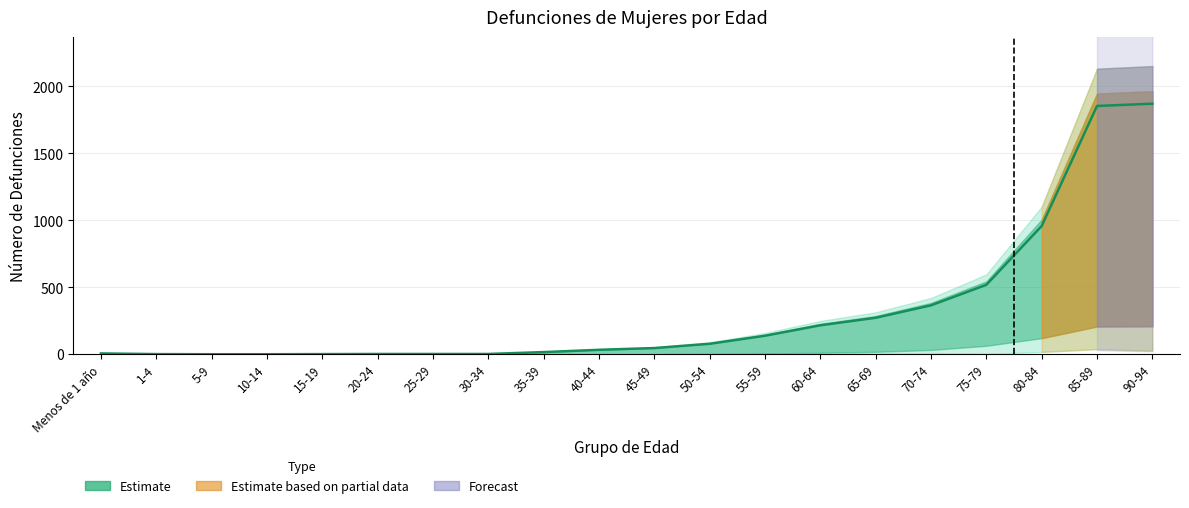

What is the difference between the maximum and minimum values?

1870